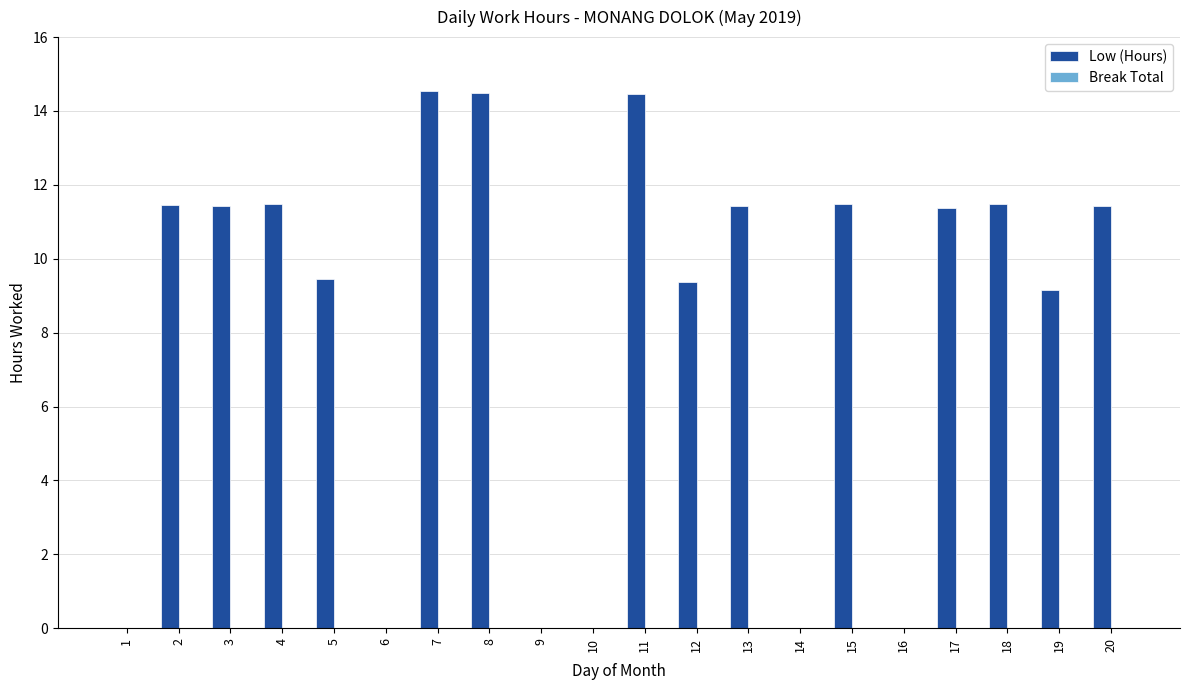

What is the sum of all values?

163.0